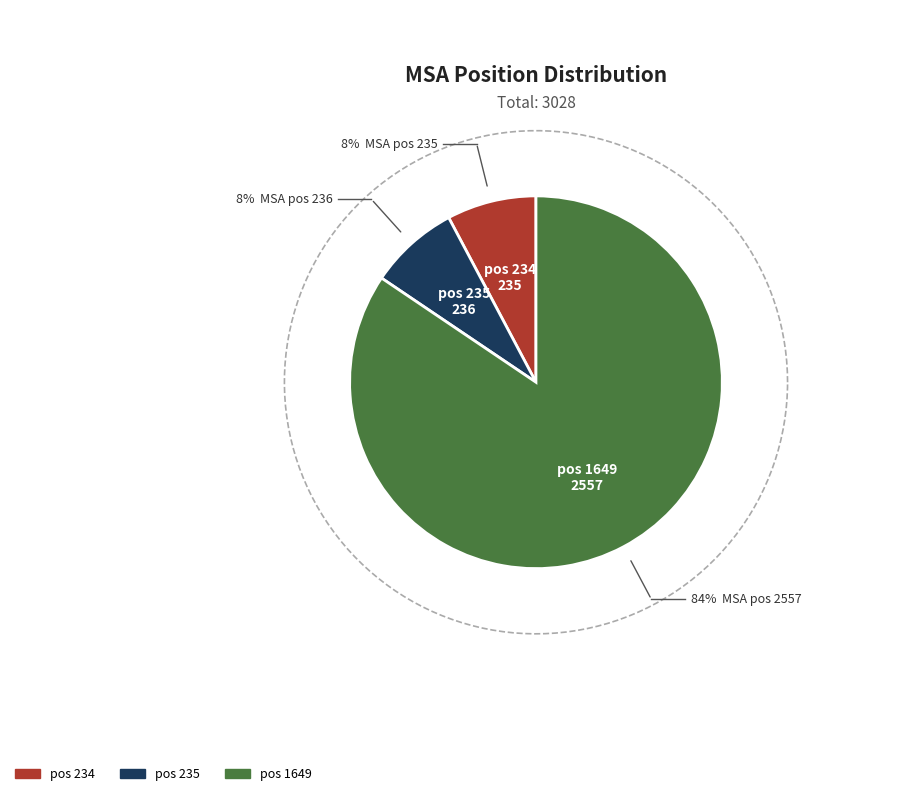

Rank the categories by value from highest to lowest.

1649, 235, 234